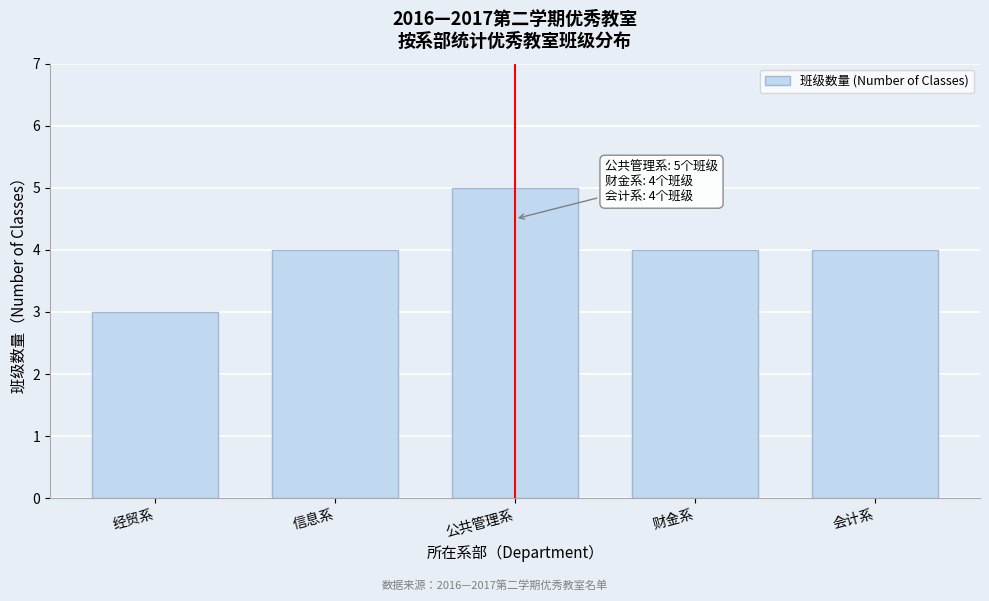

Reading right to left, extract all data points from this chart.

4	4	5	4	3